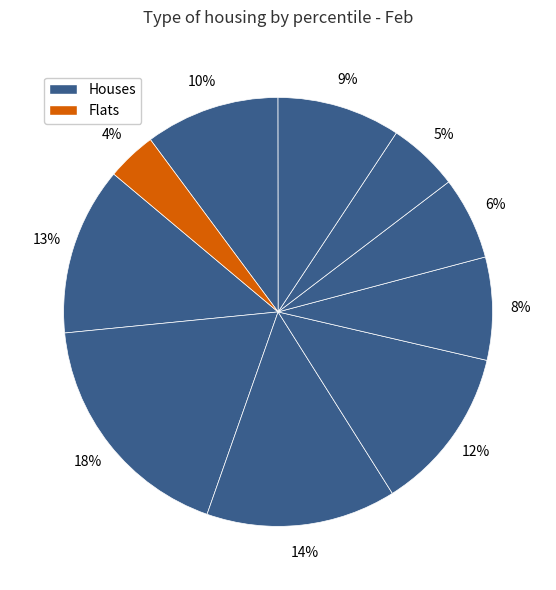

How many slices are in this pie chart?

10